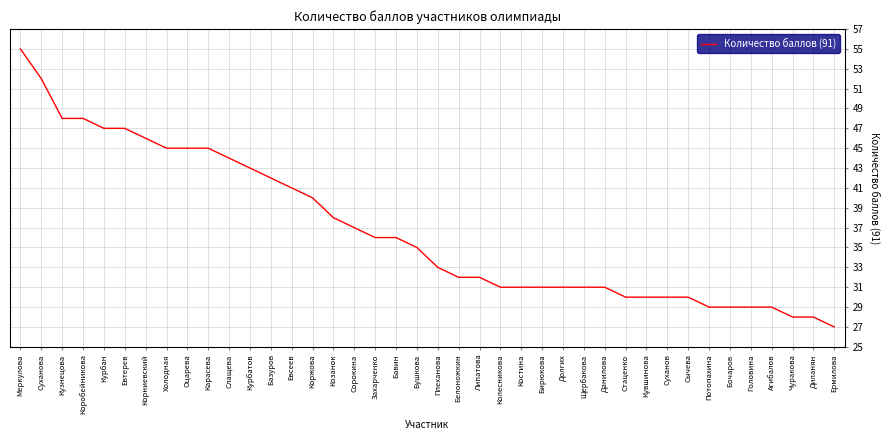

Is this an area chart (filled region under the line)?

No